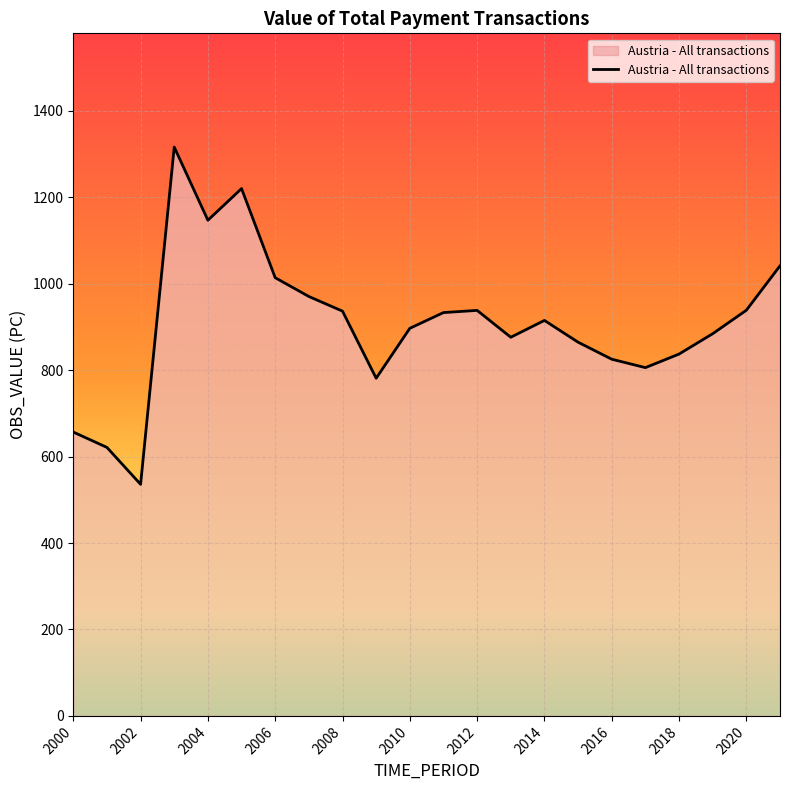

Does the chart have visible grid lines?

Yes